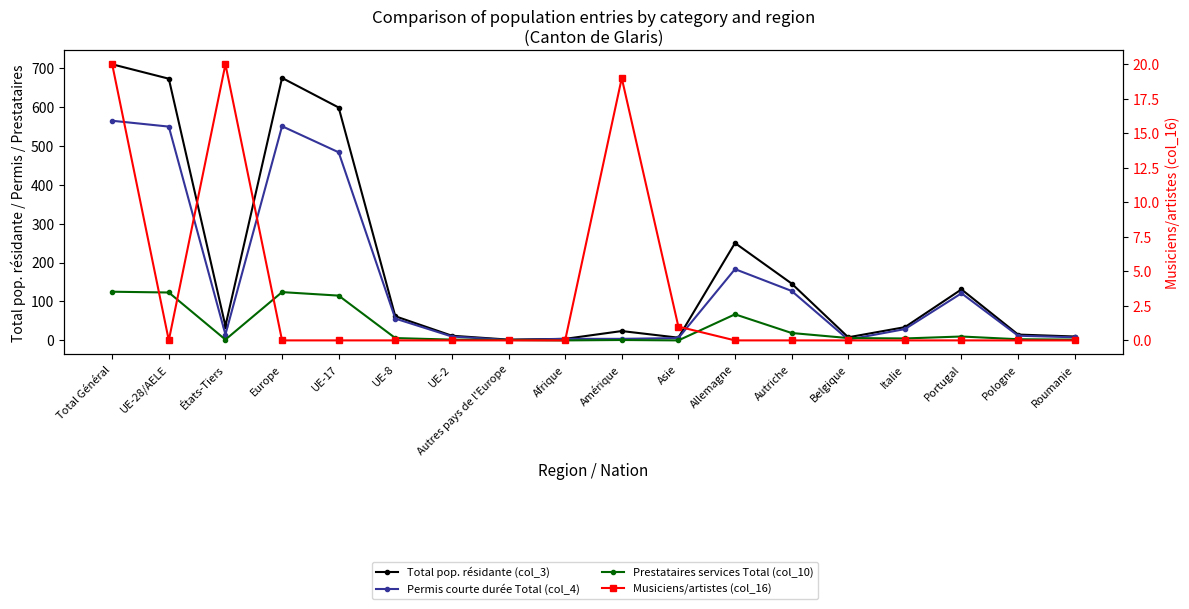

Which category has the lowest value across all series?

Afrique